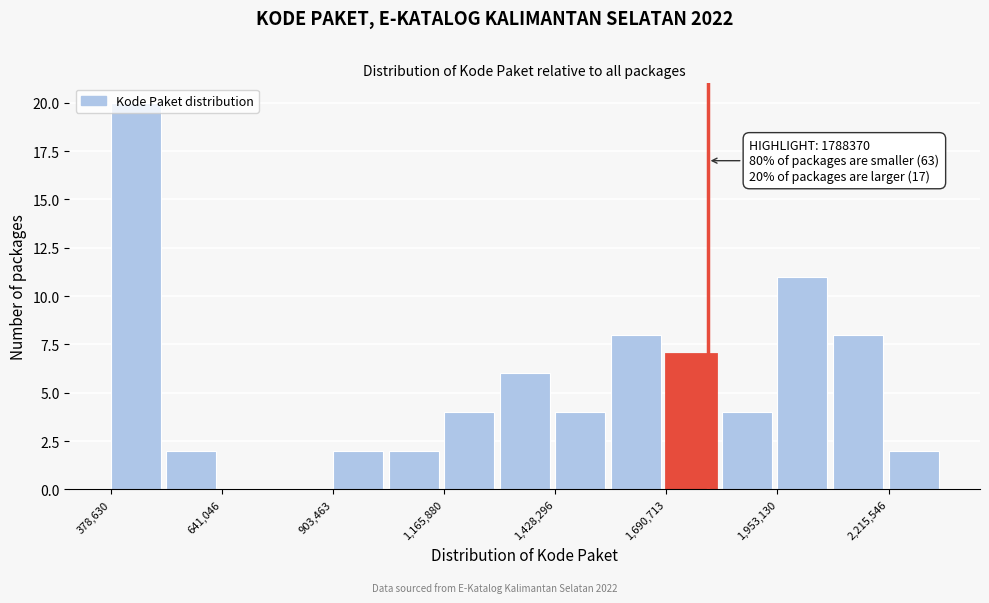

Read against the x-axis, roughly where is the centre of the tallest bar?

450000